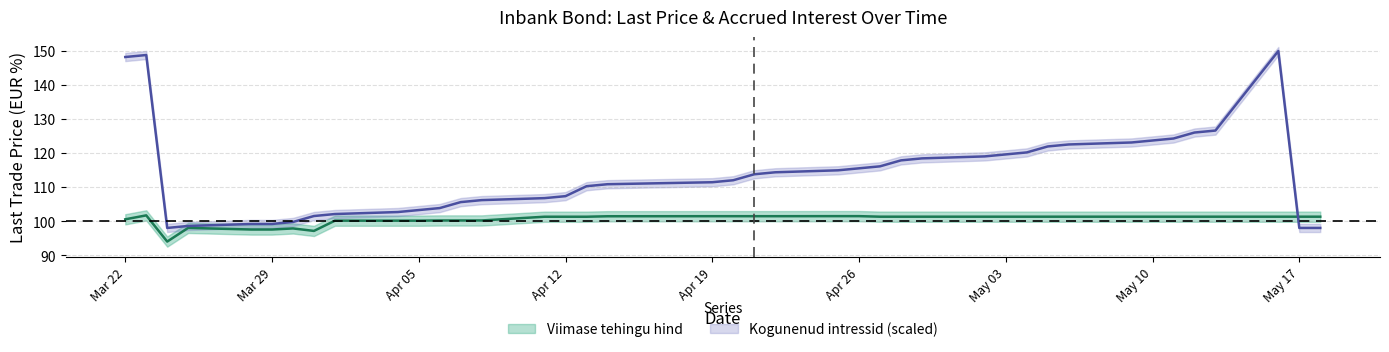

The Viimase tehingu hind series shows 131.5 at 2022-04-01. True or false?

False